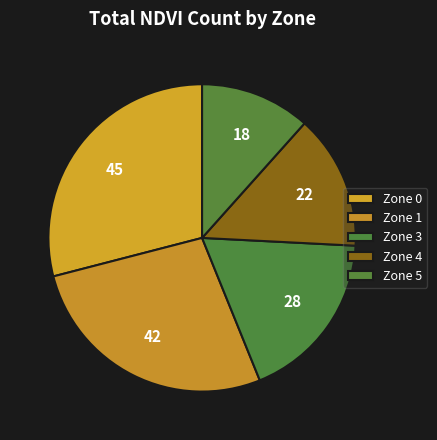

The Zone 3 slice represents 18% of the pie. True or false?

True